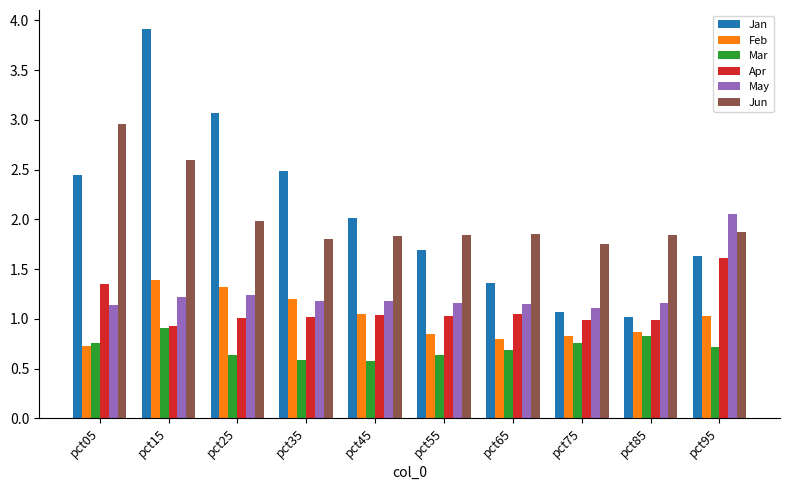

How many groups of bars are there?

10